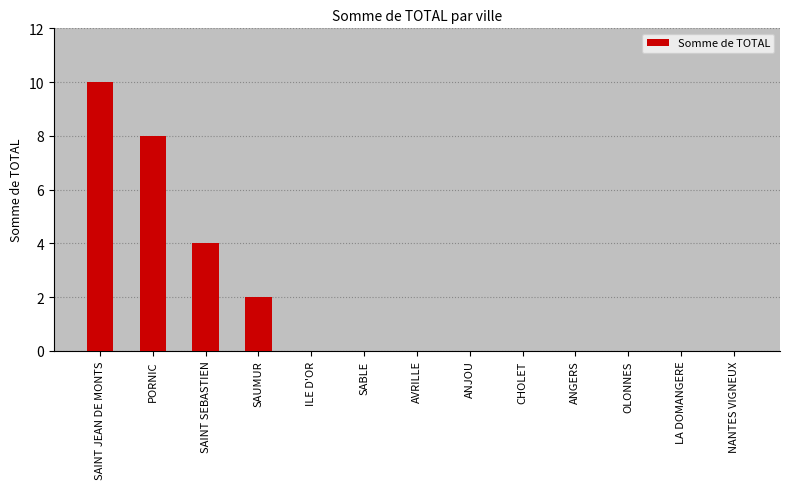

What is the greatest value displayed?

10